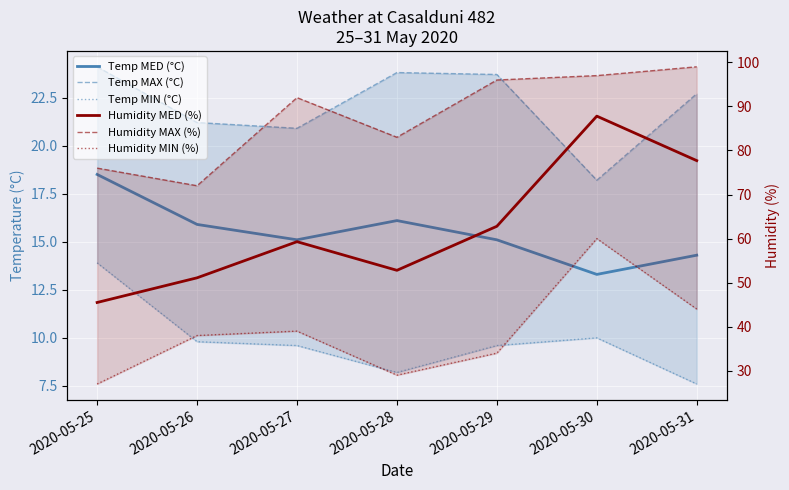

What is the total value across all series at 2020-05-29?

241.2